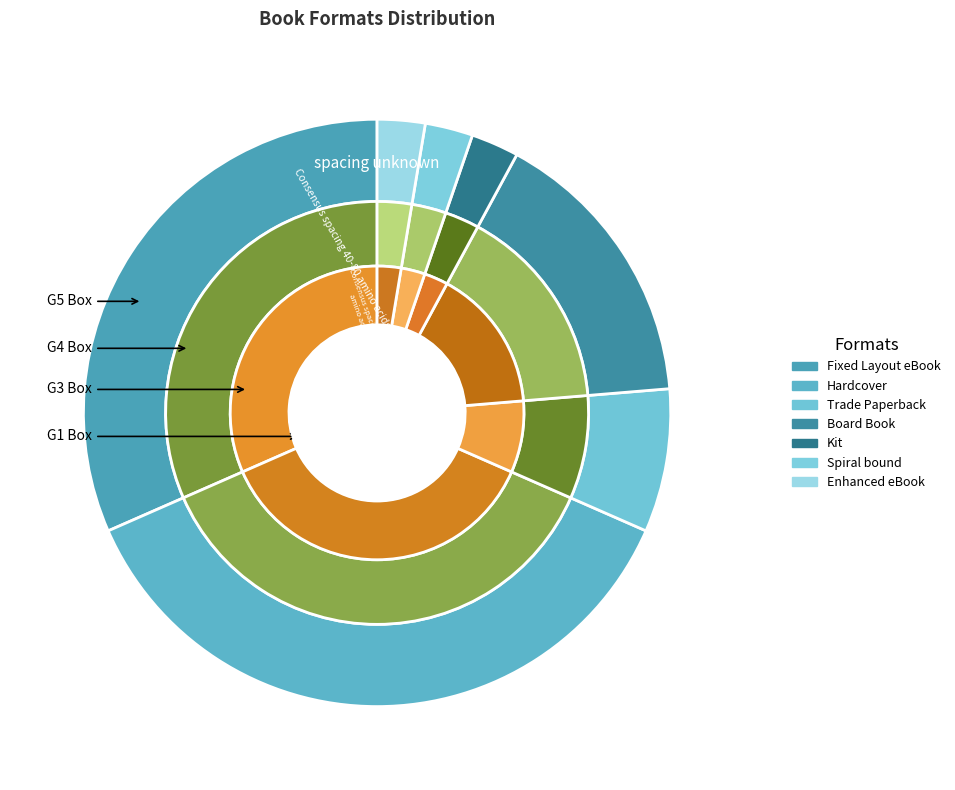

What portion of the pie excludes Fixed Layout eBook?

68.4%